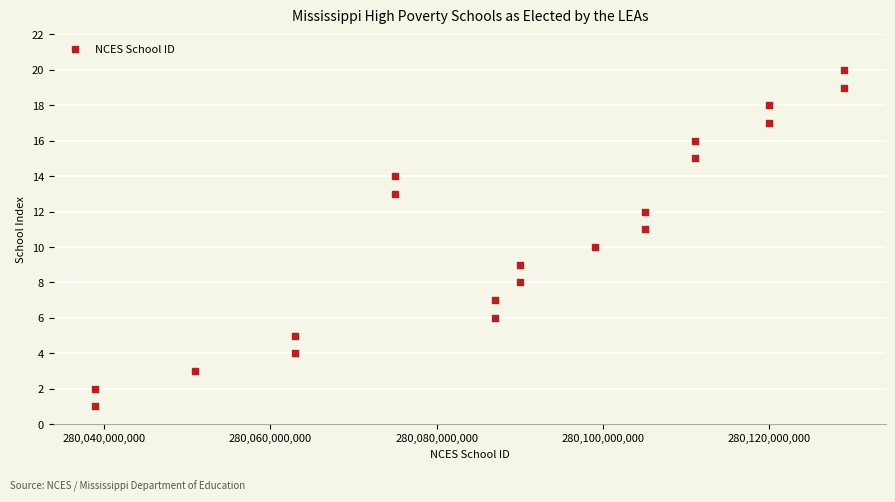

What is the range of X values (max minus min)?

90000163